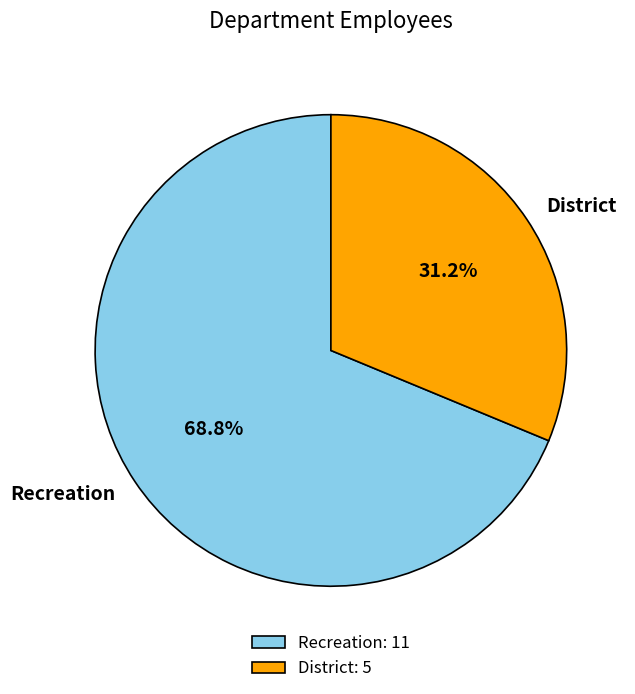

How many slices are in this pie chart?

2